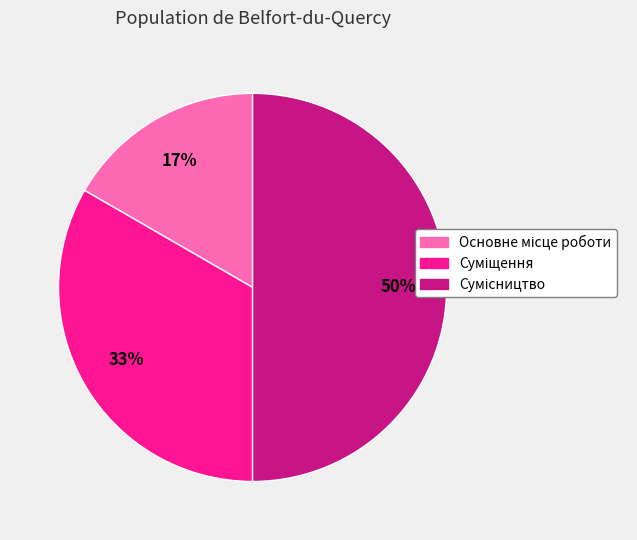

To the nearest percent, what is the difference between the largest and smallest slice percentages?

33%